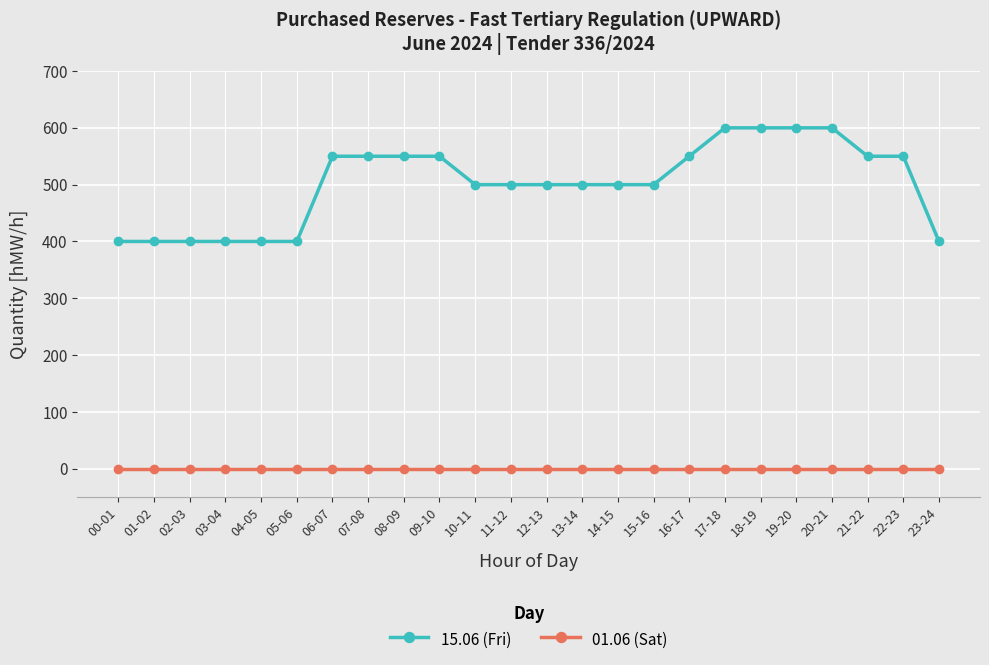

What is the maximum value for 15.06 (Fri)?

600